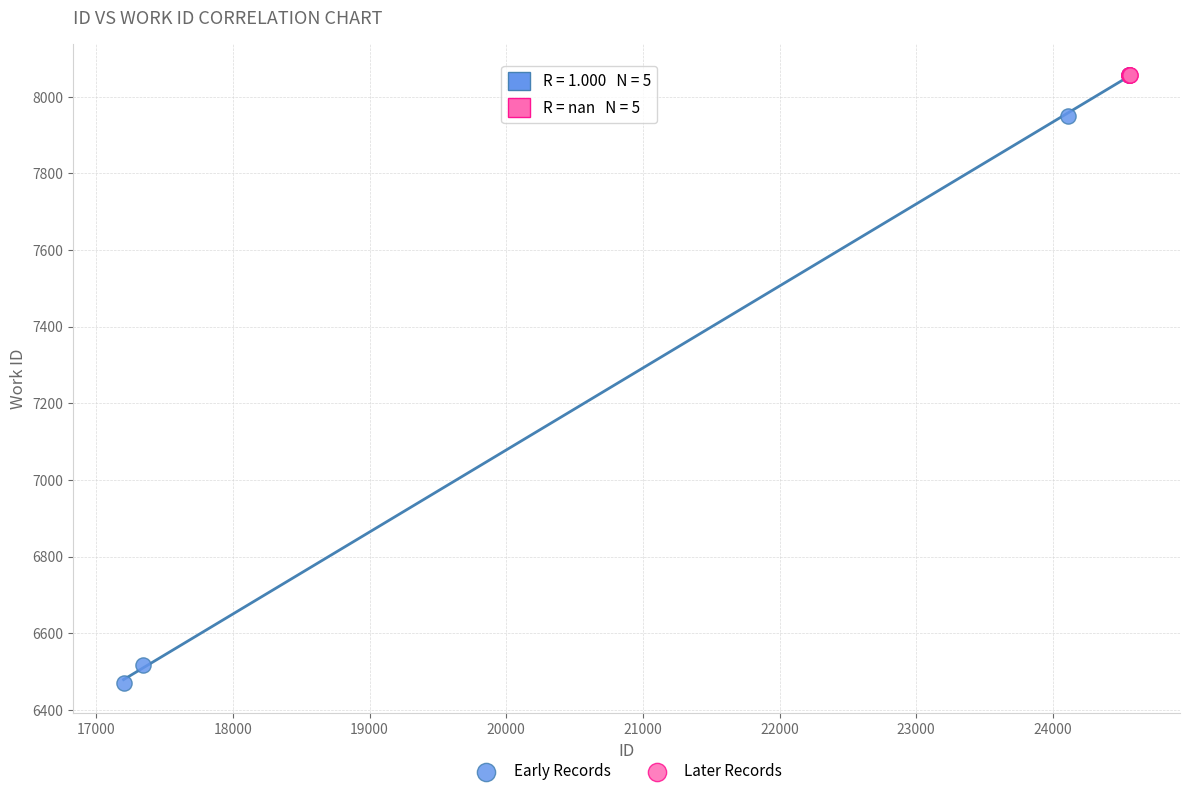

Which series contains the lowest Y value?

Early Records